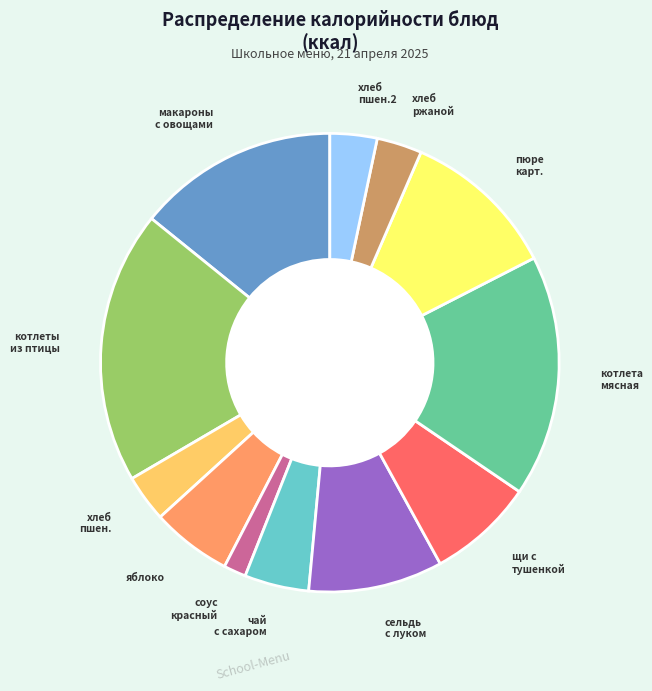

What is the smallest slice in the pie chart?

соус красный